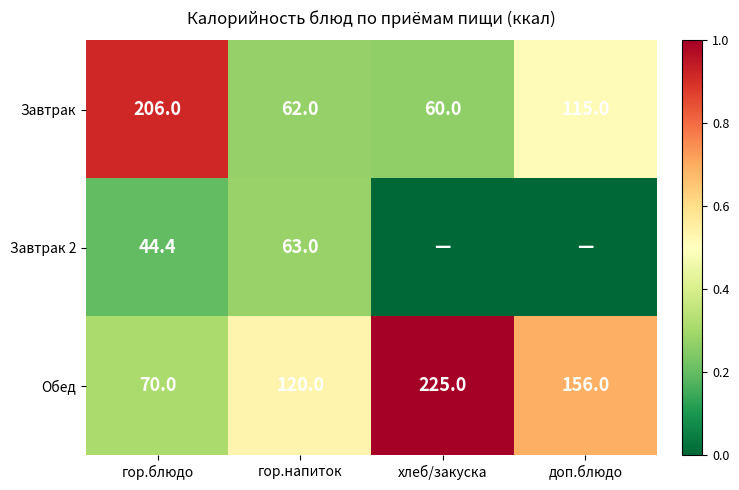

At how many categories does at least one series exceed 154?

3